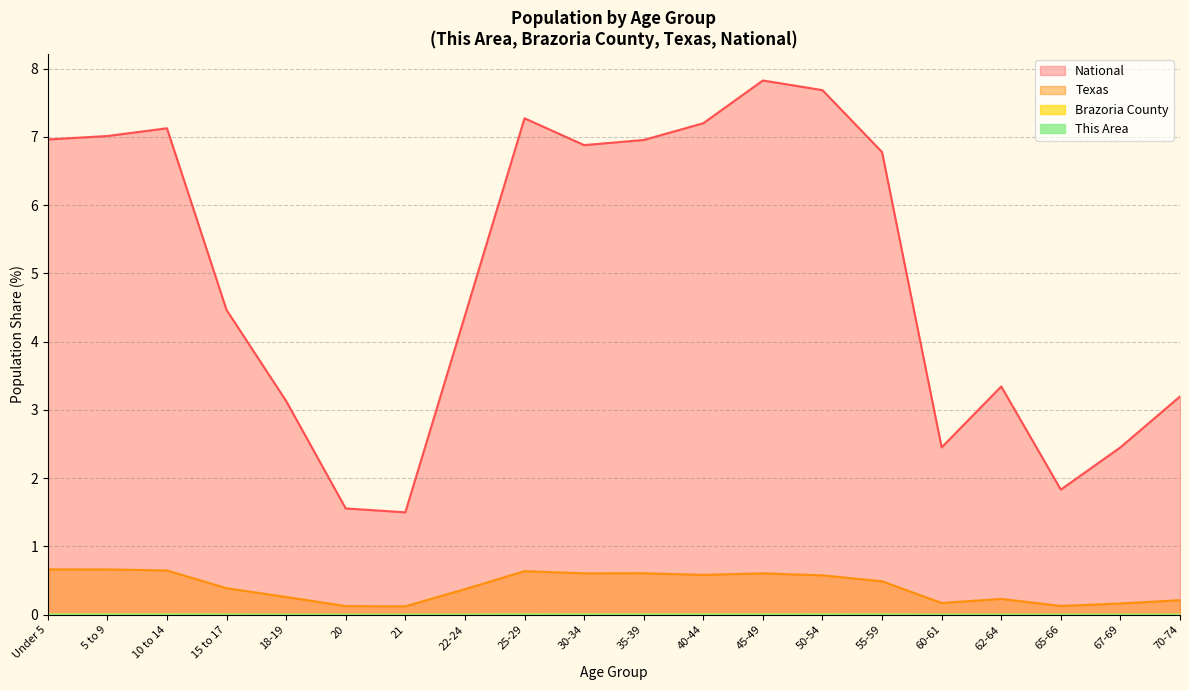

Reading left to right, what are all the values shown in this chart?

This Area: 0.0	0.0	0.0	0.0	0.0	0.0	0.0	0.0	0.0	0.0	0.0	0.0	0.0	0.0	0.0	0.0	0.0	0.0	0.0	0.0
Brazoria County: 0.0	0.0	0.0	0.0	0.0	0.0	0.0	0.0	0.0	0.0	0.0	0.0	0.0	0.0	0.0	0.0	0.0	0.0	0.0	0.0
Texas: 0.7	0.7	0.6	0.4	0.3	0.1	0.1	0.4	0.6	0.6	0.6	0.6	0.6	0.6	0.5	0.2	0.2	0.1	0.2	0.2
National: 7.0	7.0	7.1	4.5	3.1	1.6	1.5	4.4	7.3	6.9	7.0	7.2	7.8	7.7	6.8	2.5	3.3	1.8	2.5	3.2